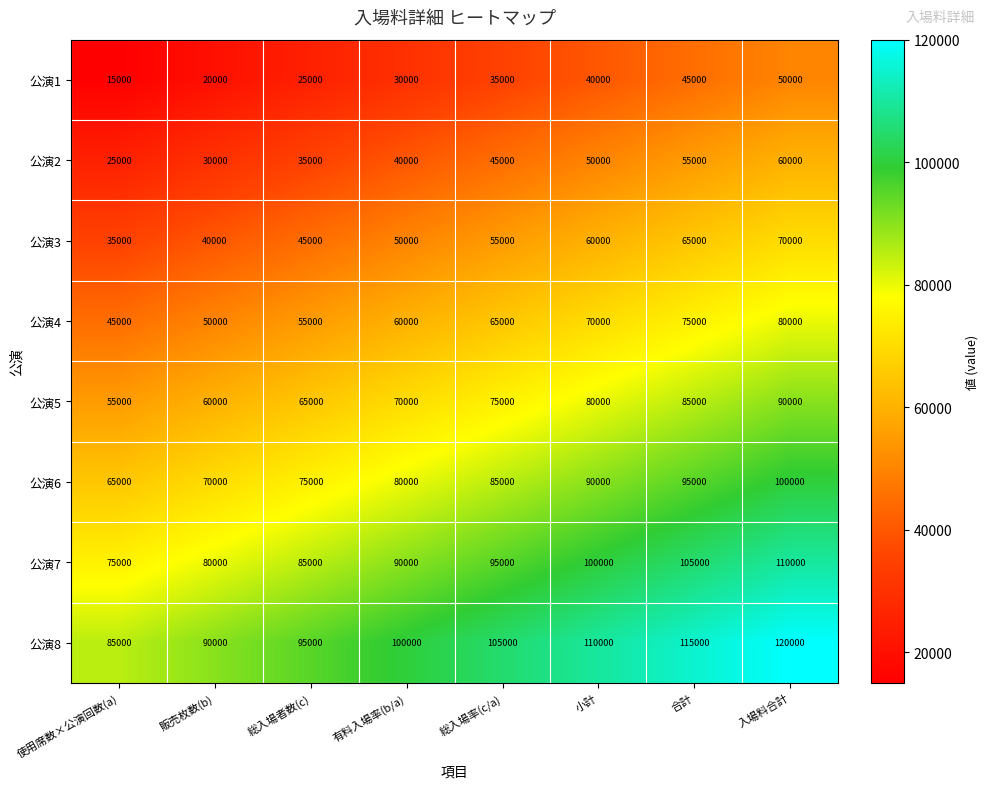

What is the spread (max minus min) of values at 小計?

70000